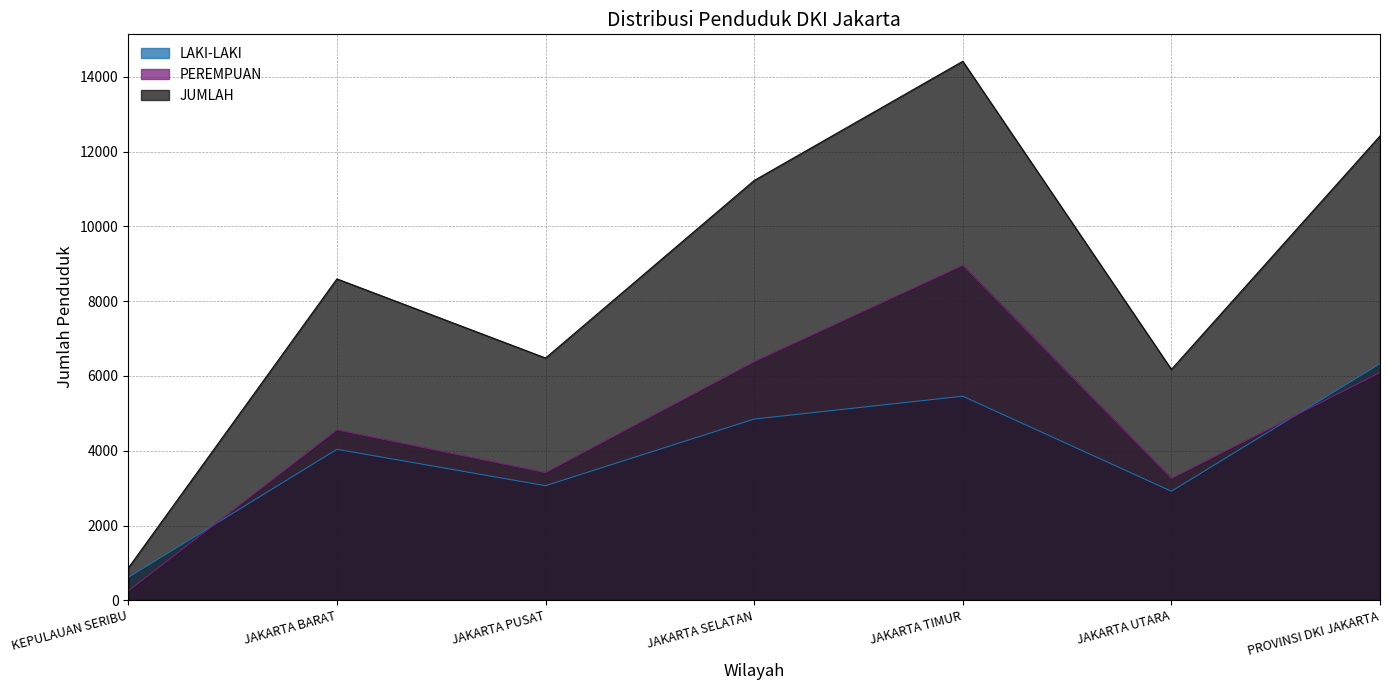

Reading right to left, what are all the values shown in this chart?

LAKI-LAKI: PROVINSI DKI JAKARTA=6328	JAKARTA UTARA=2917	JAKARTA TIMUR=5459	JAKARTA SELATAN=4848	JAKARTA PUSAT=3065	JAKARTA BARAT=4039	KEPULAUAN SERIBU=612
PEREMPUAN: PROVINSI DKI JAKARTA=6095	JAKARTA UTARA=3259	JAKARTA TIMUR=8961	JAKARTA SELATAN=6383	JAKARTA PUSAT=3416	JAKARTA BARAT=4559	KEPULAUAN SERIBU=252
JUMLAH: PROVINSI DKI JAKARTA=12423	JAKARTA UTARA=6176	JAKARTA TIMUR=14420	JAKARTA SELATAN=11231	JAKARTA PUSAT=6481	JAKARTA BARAT=8598	KEPULAUAN SERIBU=864